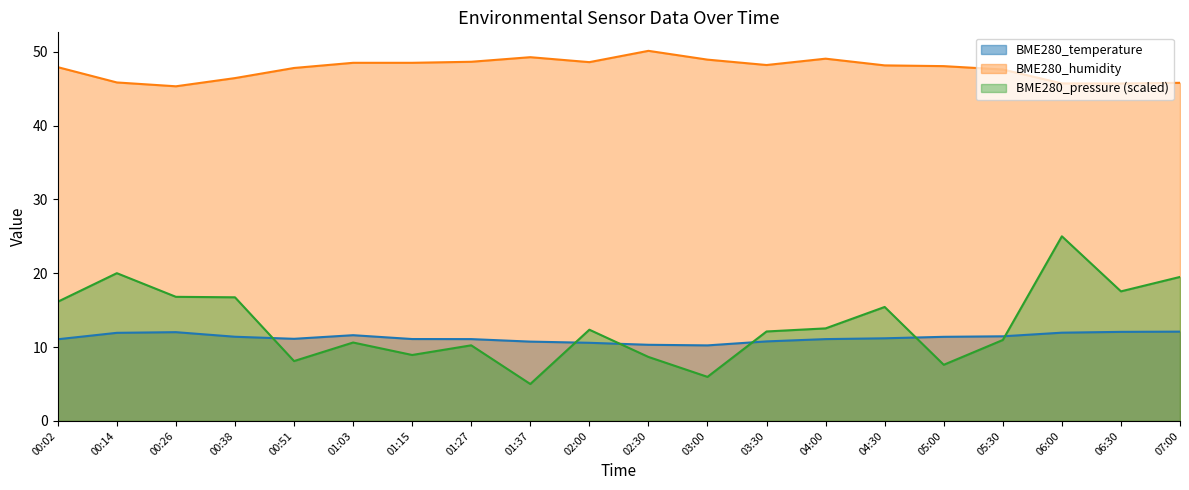

In BME280_temperature, how many points are higher than both neighbors (excluding endpoints)?

2